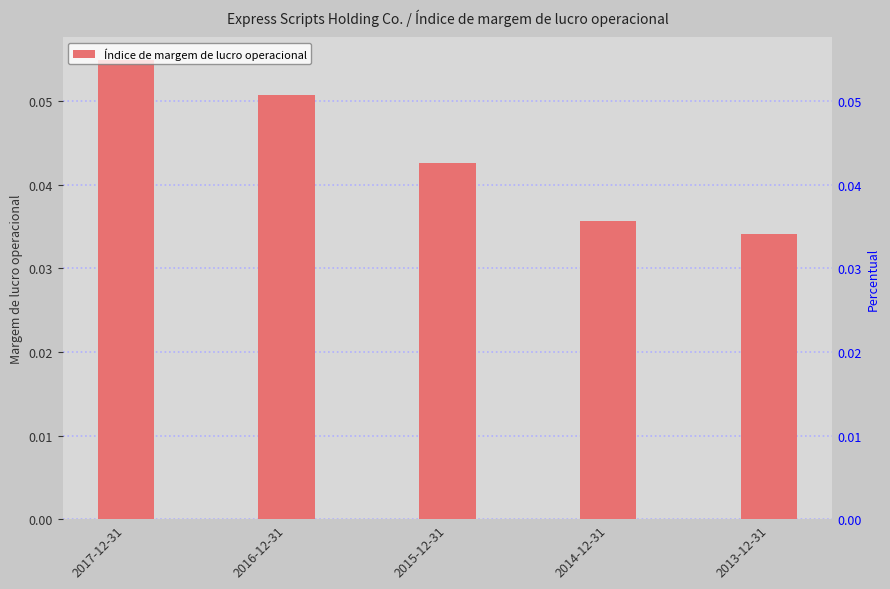

Reading left to right, list all the values displayed in this chart.

2017-12-31=0.1	2016-12-31=0.1	2015-12-31=0.0	2014-12-31=0.0	2013-12-31=0.0